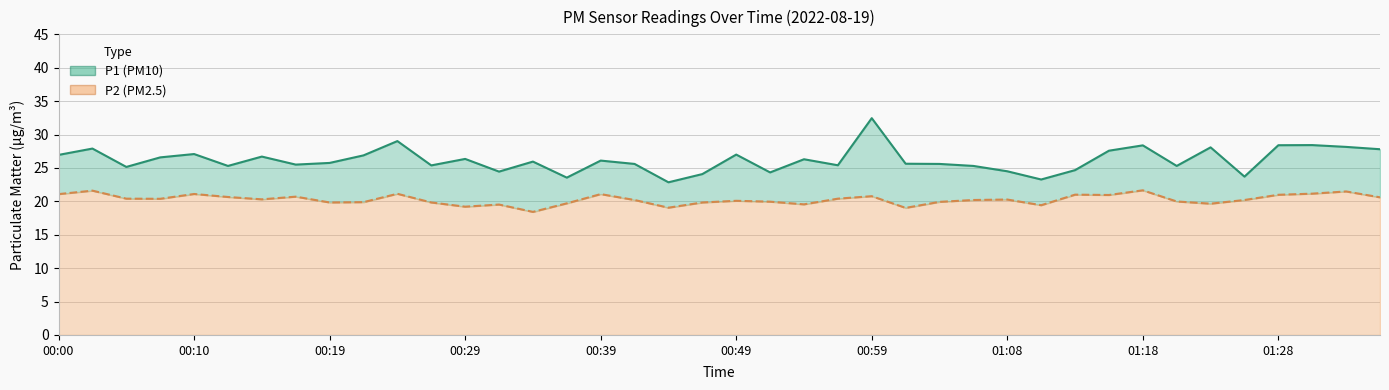

True or false: P2 and P1 cross at least once.

False